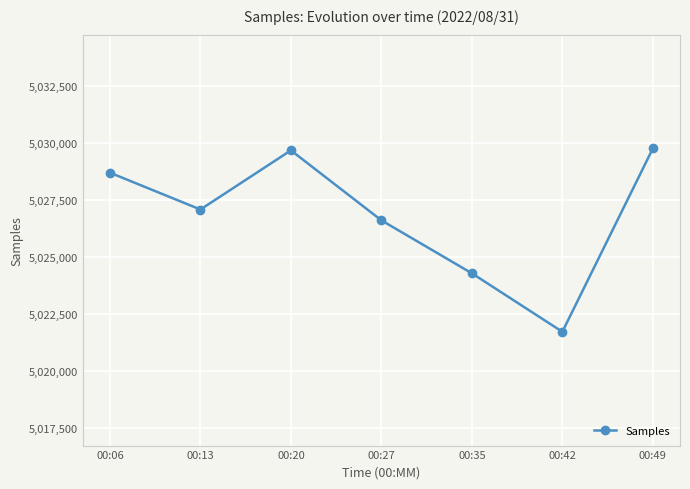

How many interior local valleys (lower than both neighbors) does the data have?

2